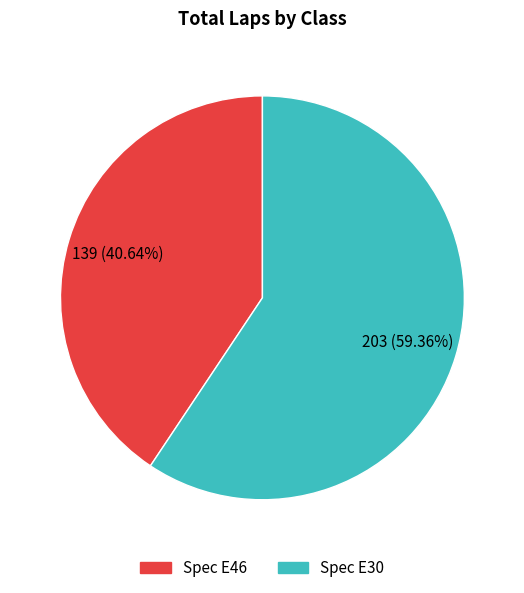

Is there a majority slice in this chart?

Yes